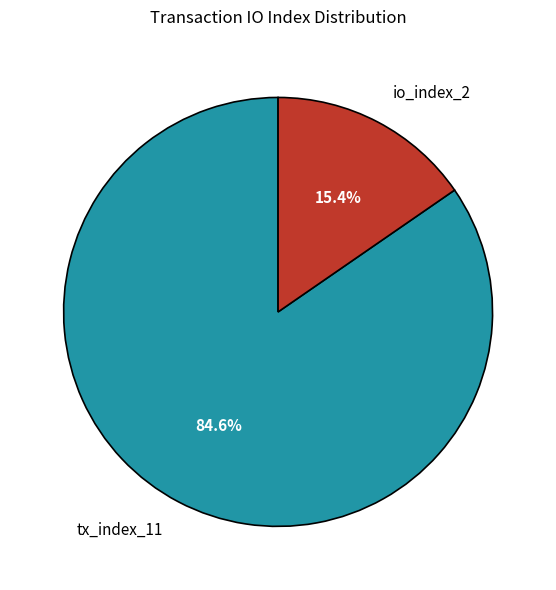

Does any single category account for the majority?

Yes